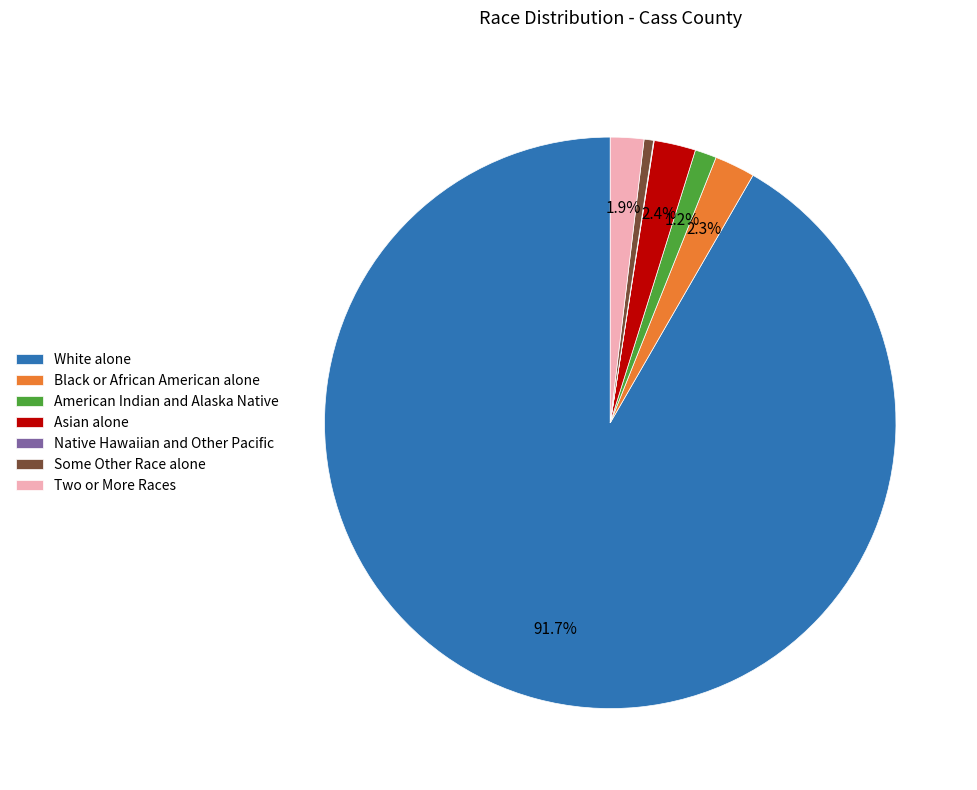

Combined, do Some Other Race alone and Black or African American alone account for over 50%?

No